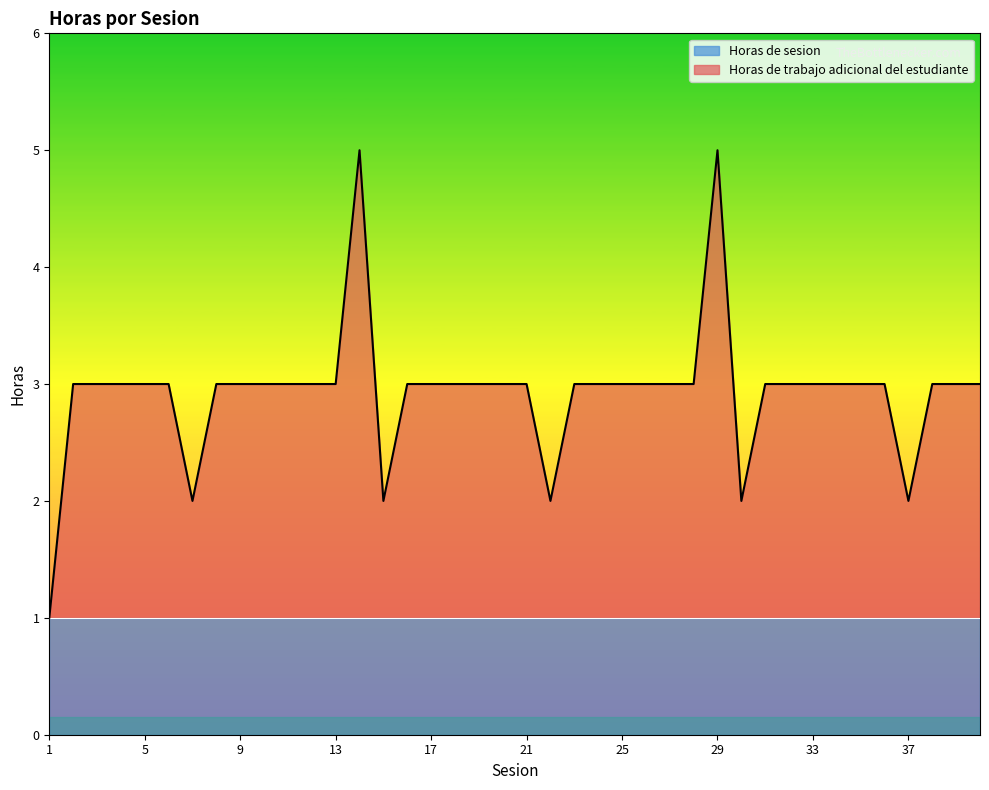

The chart shows a value of 2 at 8. True or false?

False